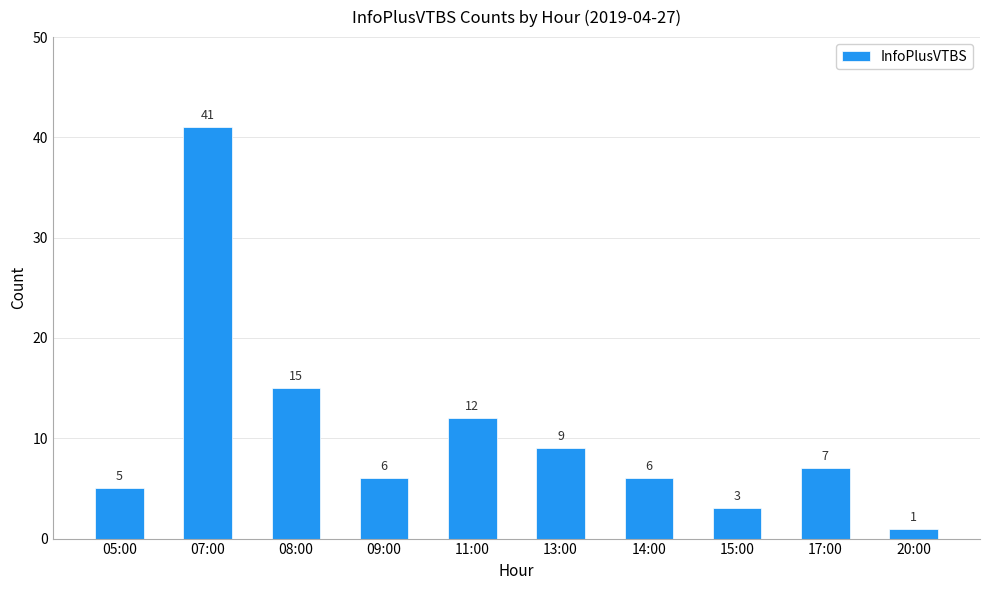

Where does the data first go above 7?

07:00